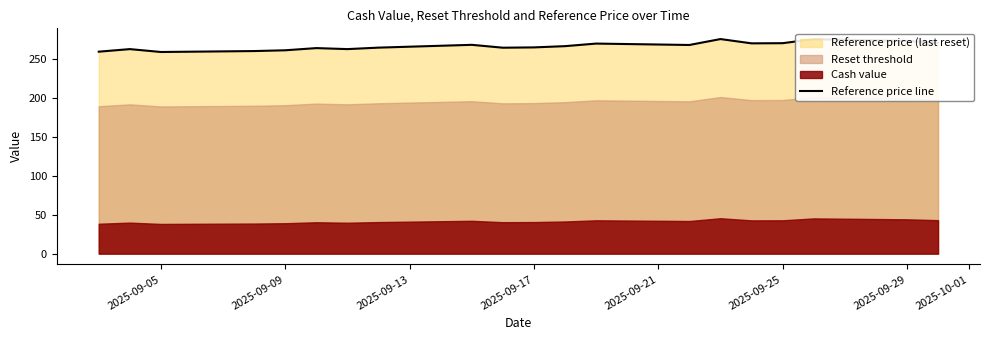

Reading left to right, what are all the values shown in this chart?

259.3	262.6	258.9	260.1	261.1	263.9	262.6	264.5	268.1	264.4	264.8	266.4	269.7	267.9	275.5	270.0	270.2	275.4	273.1	270.9